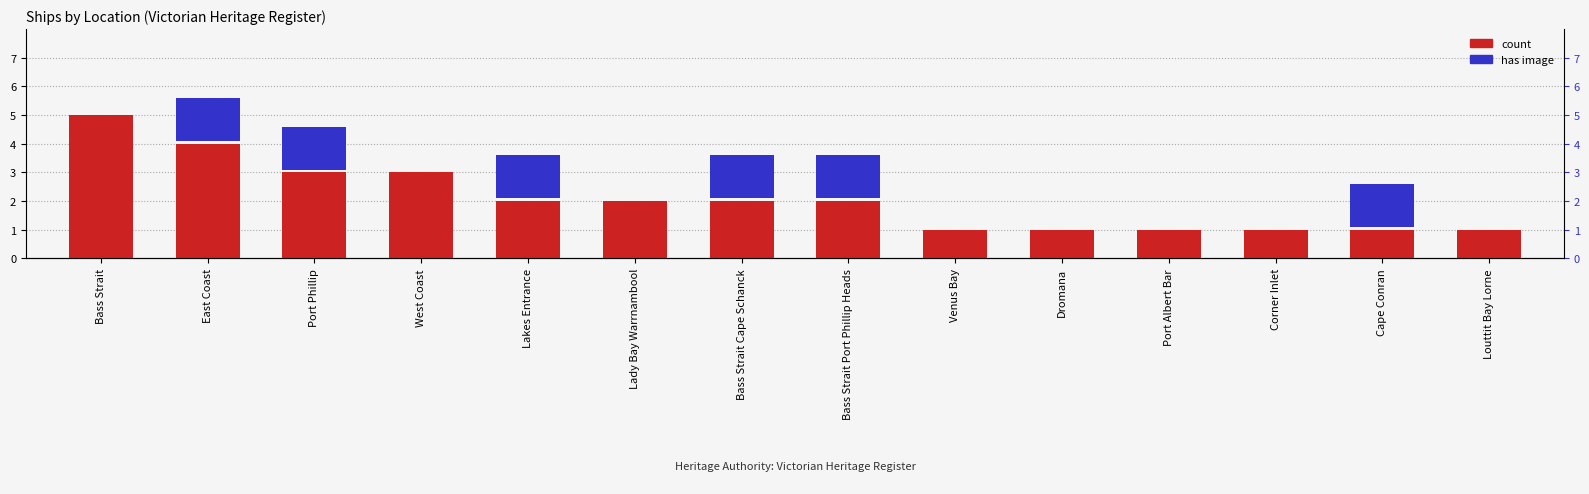

True or false: the data shows 0 at Bass Strait Port Phillip Heads.

False